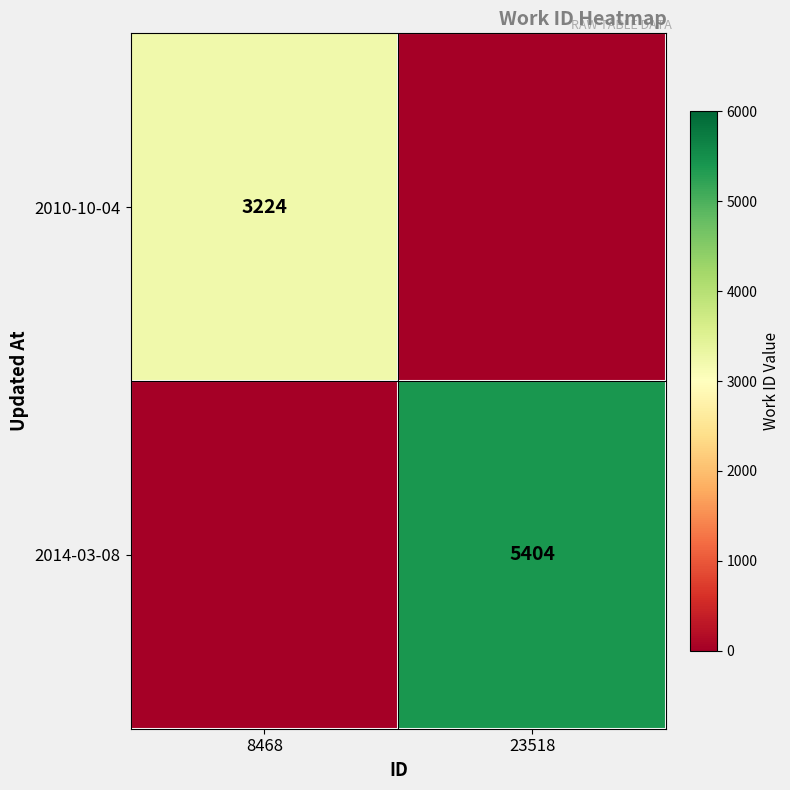

Is the value of 2010-10-04 at 8468 greater than the value of 2014-03-08 at 23518?

No